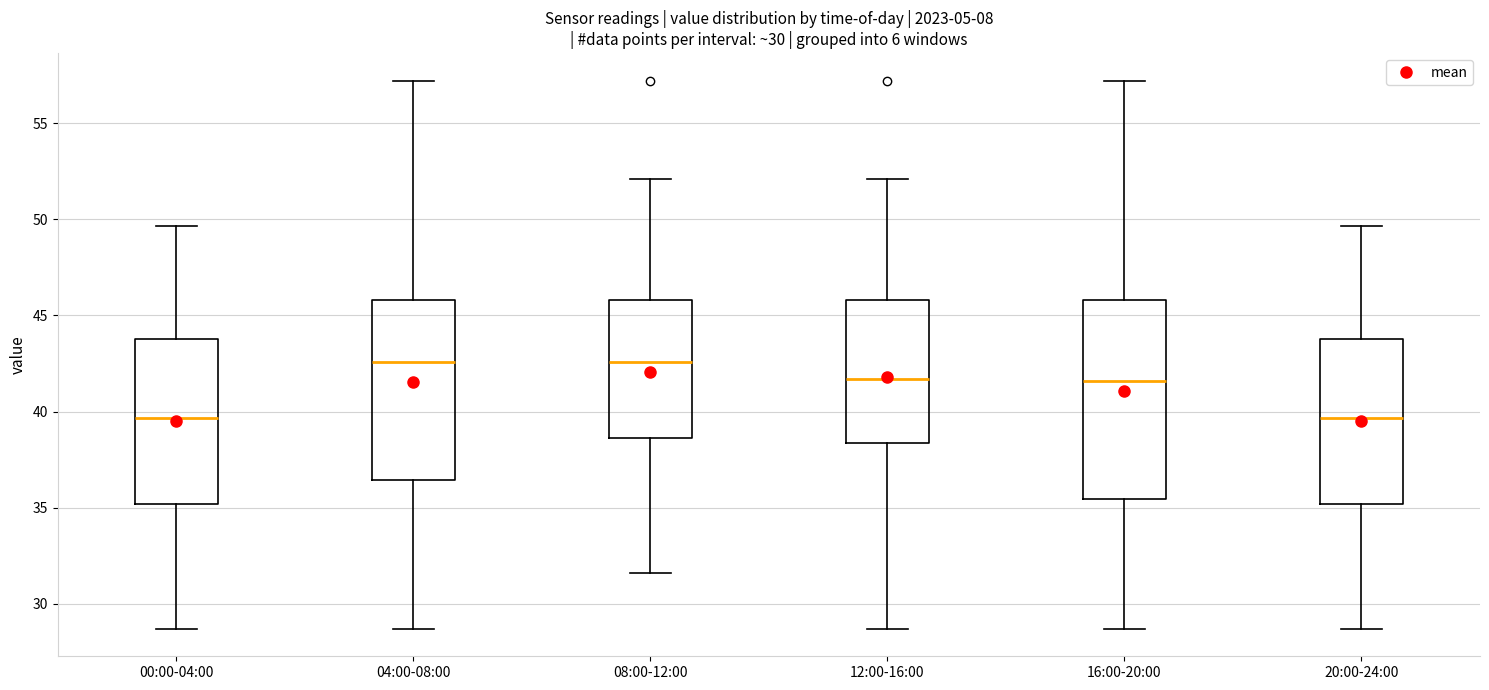

Comparing the boxes themselves (not the whiskers), which one is the tallest?

16:00-20:00